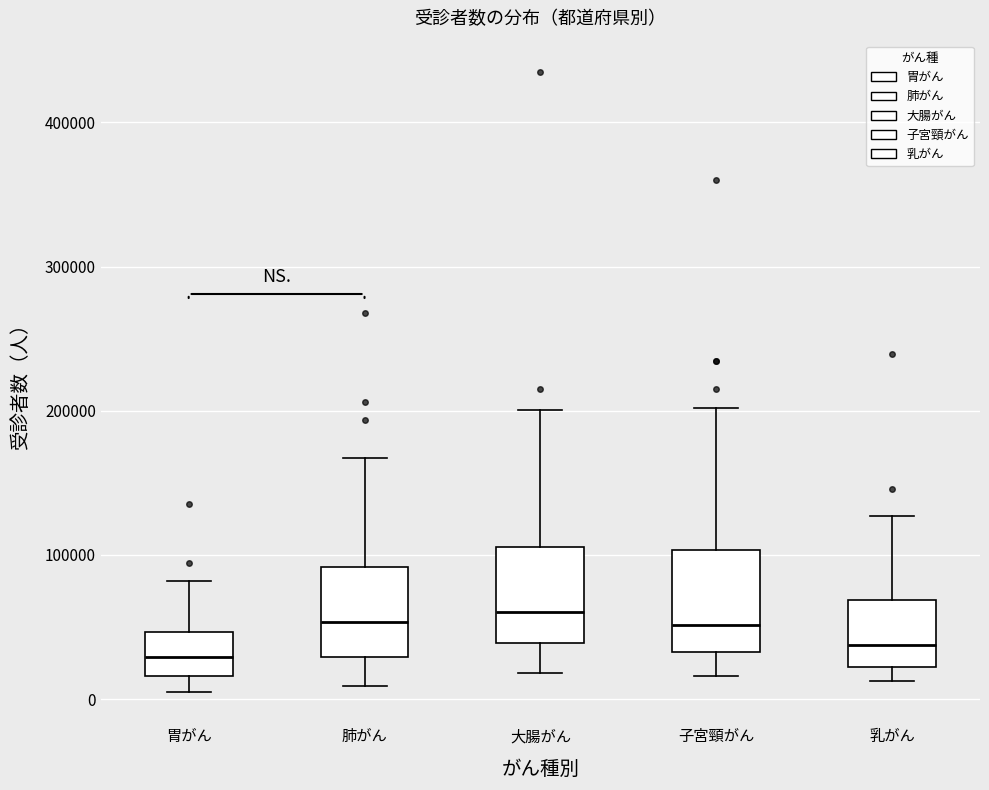

Reading left to right, transcribe this box plot: for each box, give where its median line is, the range the box spans, and where its two whiskers end, as read against the y-axis. The values are not printed on the chart, so give them approximately, as read against the axis.

胃がん: median 30000, box 20000 to 50000, whiskers 0 to 80000
肺がん: median 50000, box 30000 to 90000, whiskers 10000 to 170000
大腸がん: median 60000, box 40000 to 110000, whiskers 20000 to 200000
子宮頸がん: median 50000, box 30000 to 100000, whiskers 20000 to 200000
乳がん: median 40000, box 20000 to 70000, whiskers 10000 to 130000